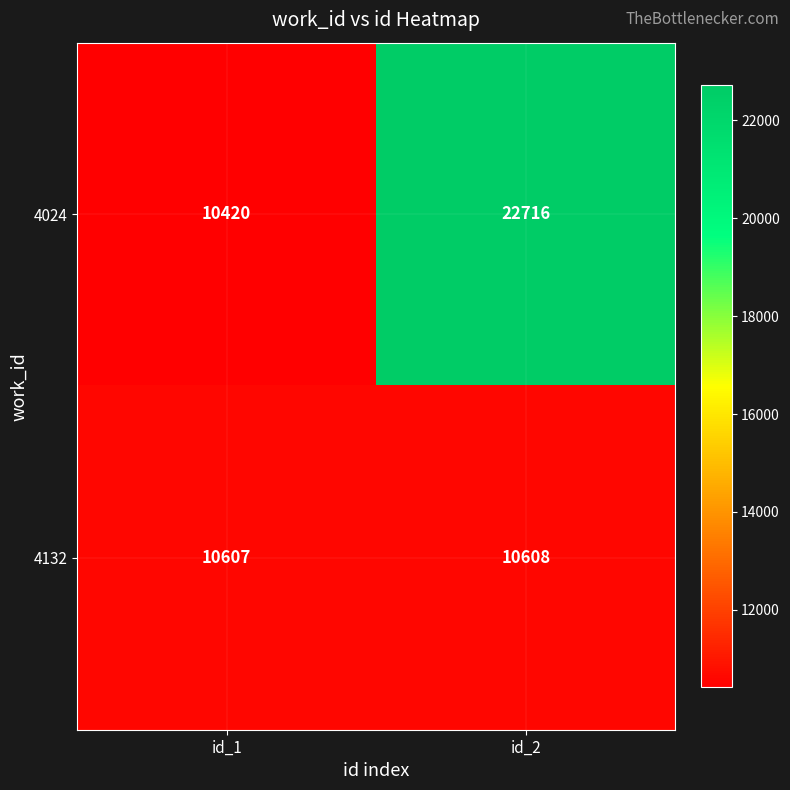

What is the spread (max minus min) of values at id_2?

12108